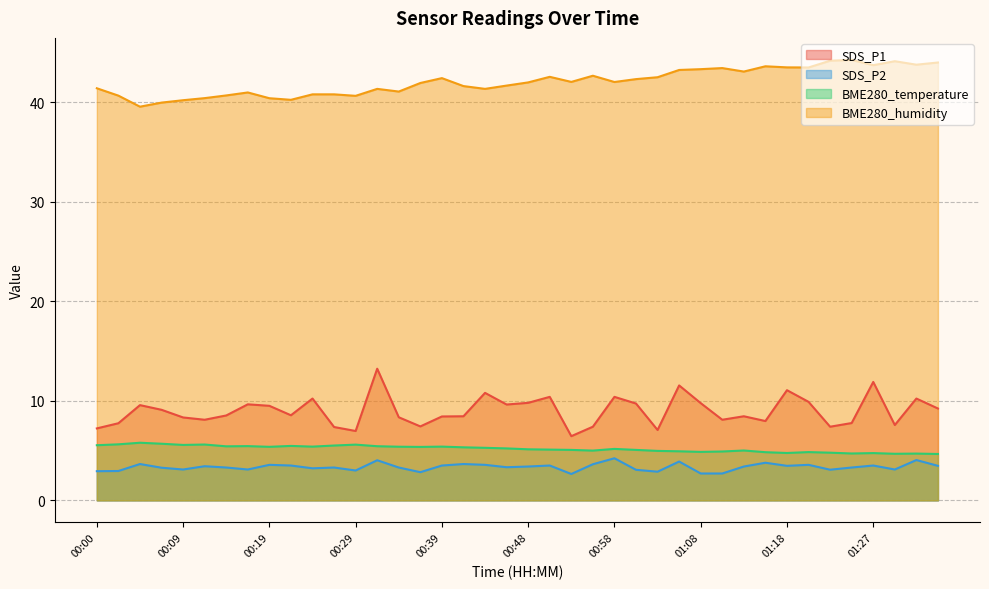

What is the average value of the BME280_temperature series?

5.2